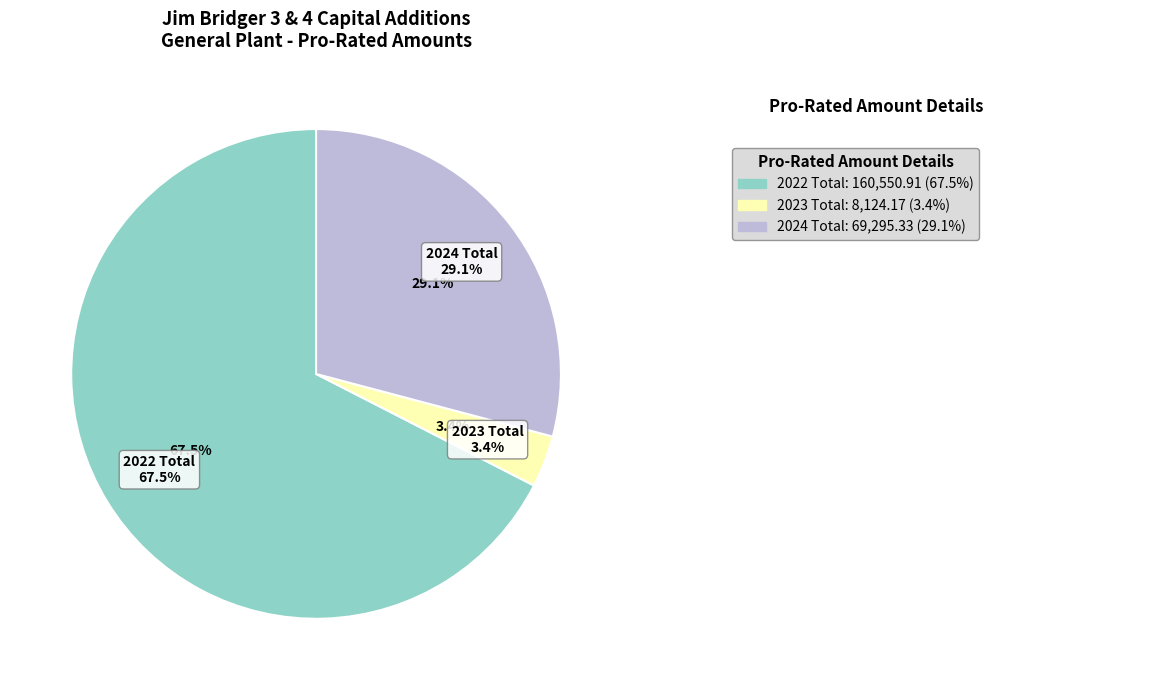

To the nearest percent, what is the average slice percentage?

33%